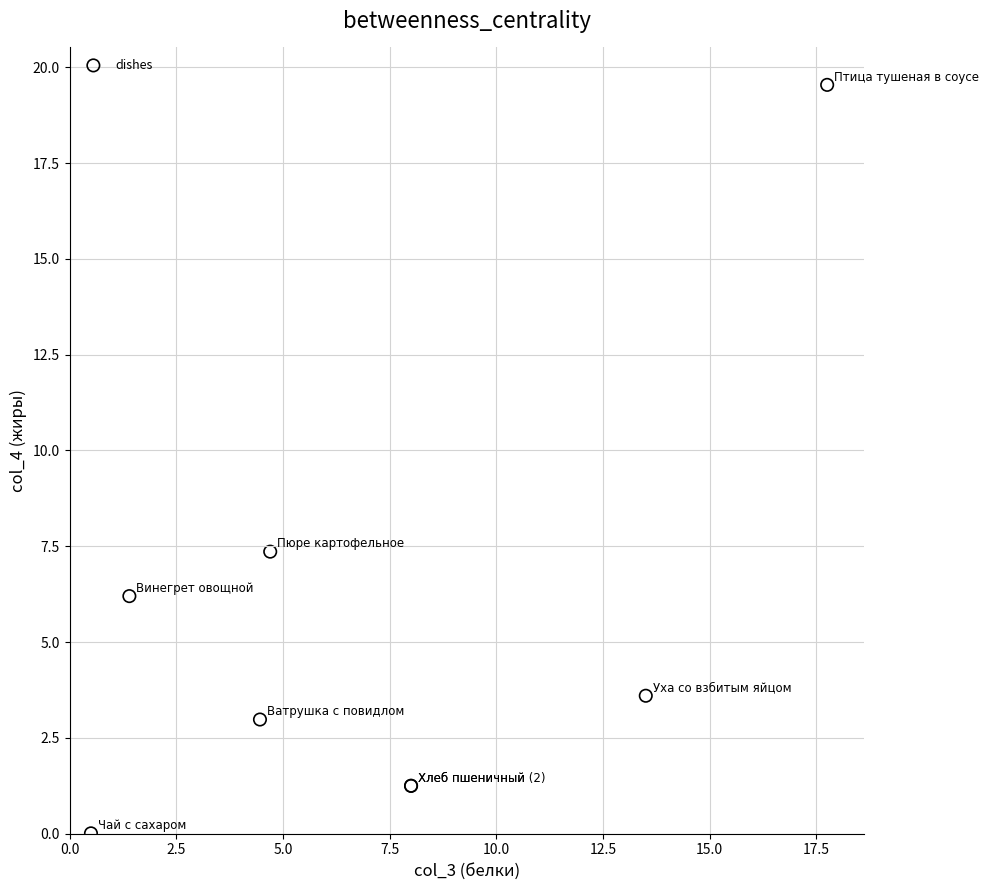

What Y value in the scatter plot is closest to 9?

7.4